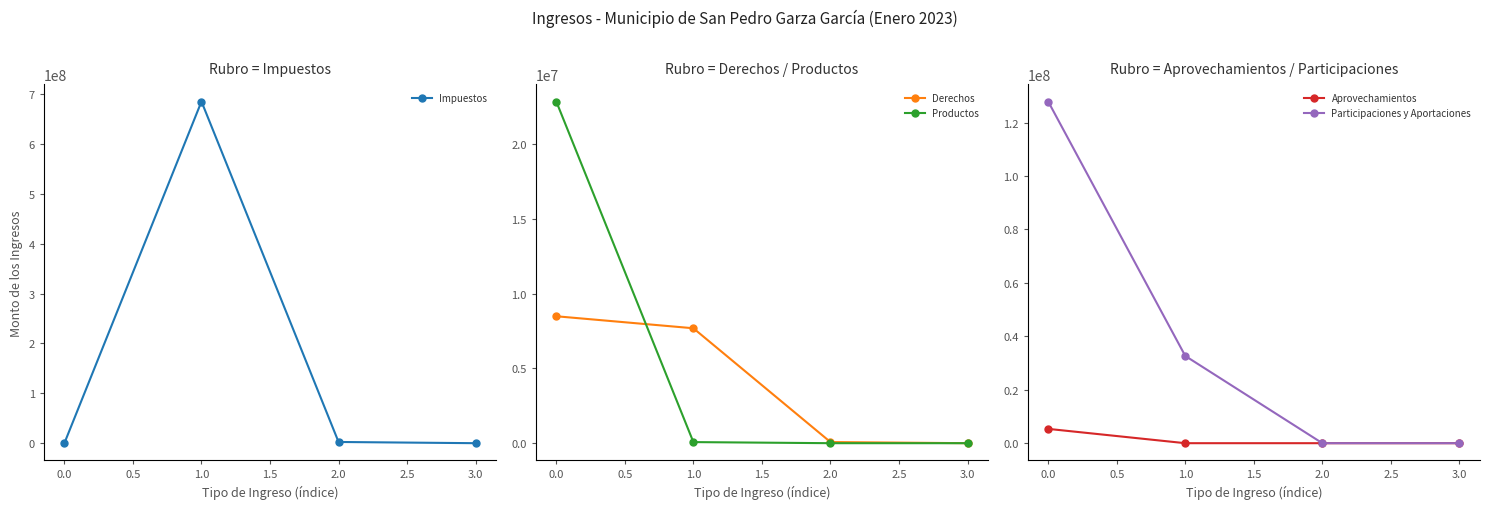

What is the sum of all Derechos values?

16266871.9